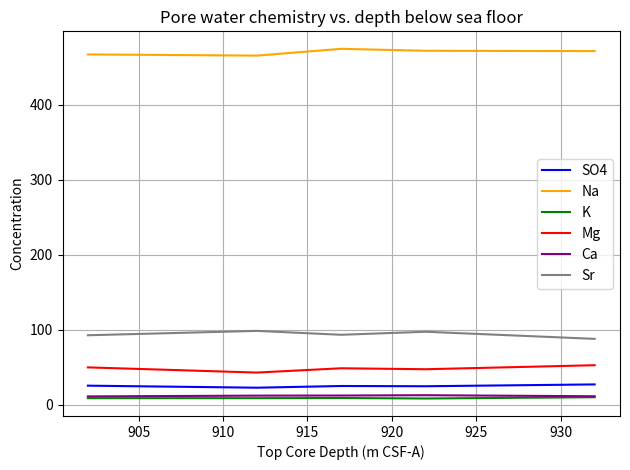

Which series has the largest total across all categories?

Na